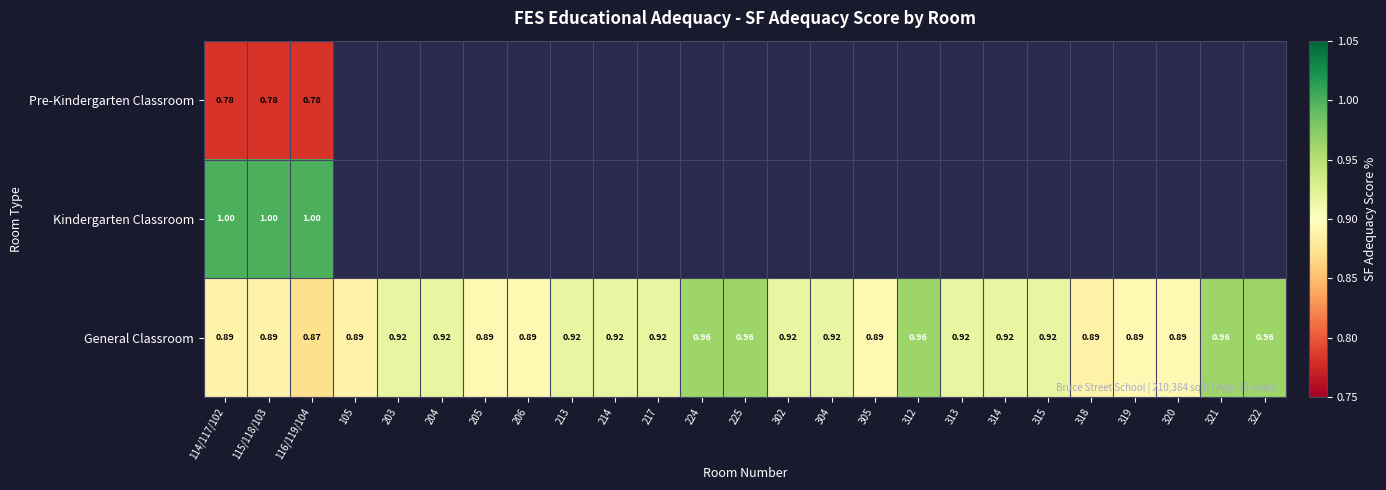

Is the value of Kindergarten Classroom at 116/119/104 greater than the value of General Classroom at 225?

Yes